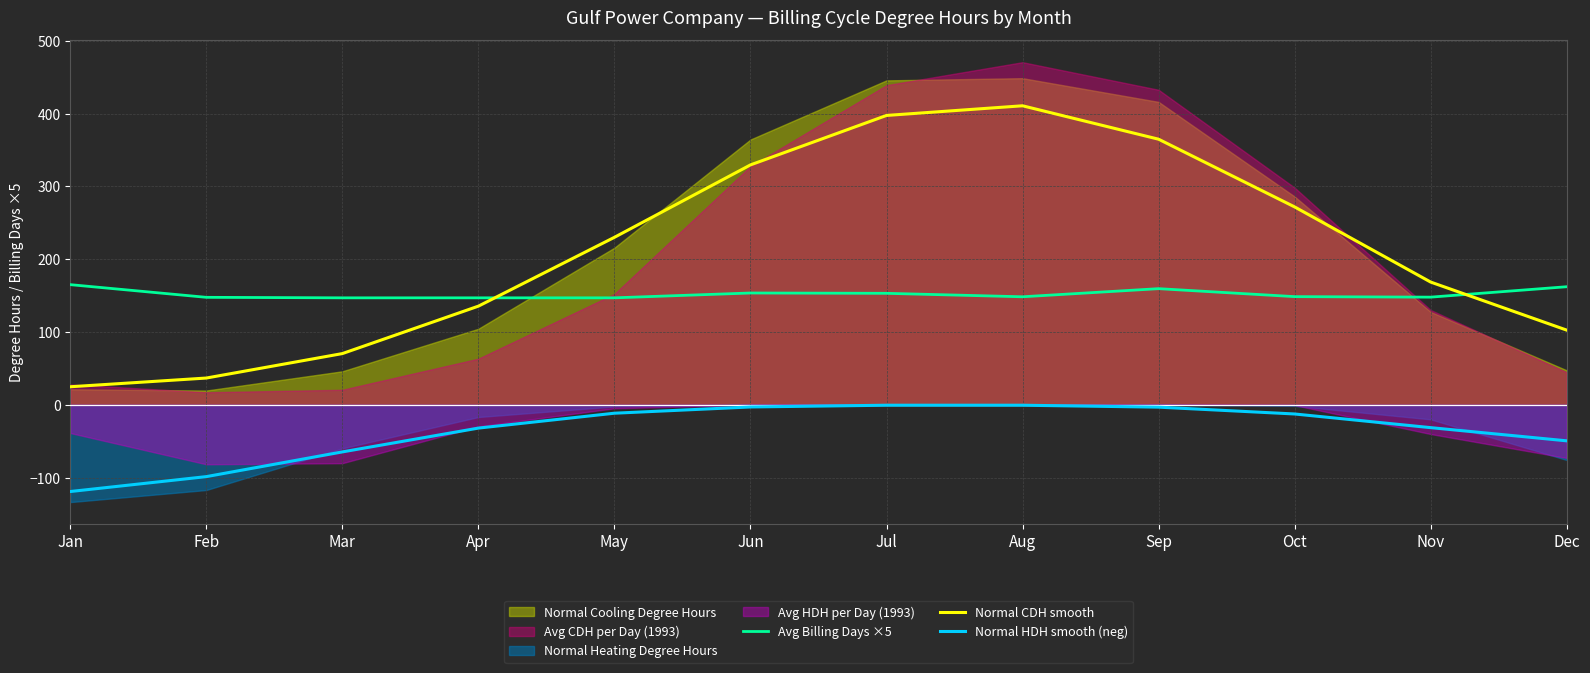

How many interior local peaks does the Normal HDH smooth (neg) series have?

1